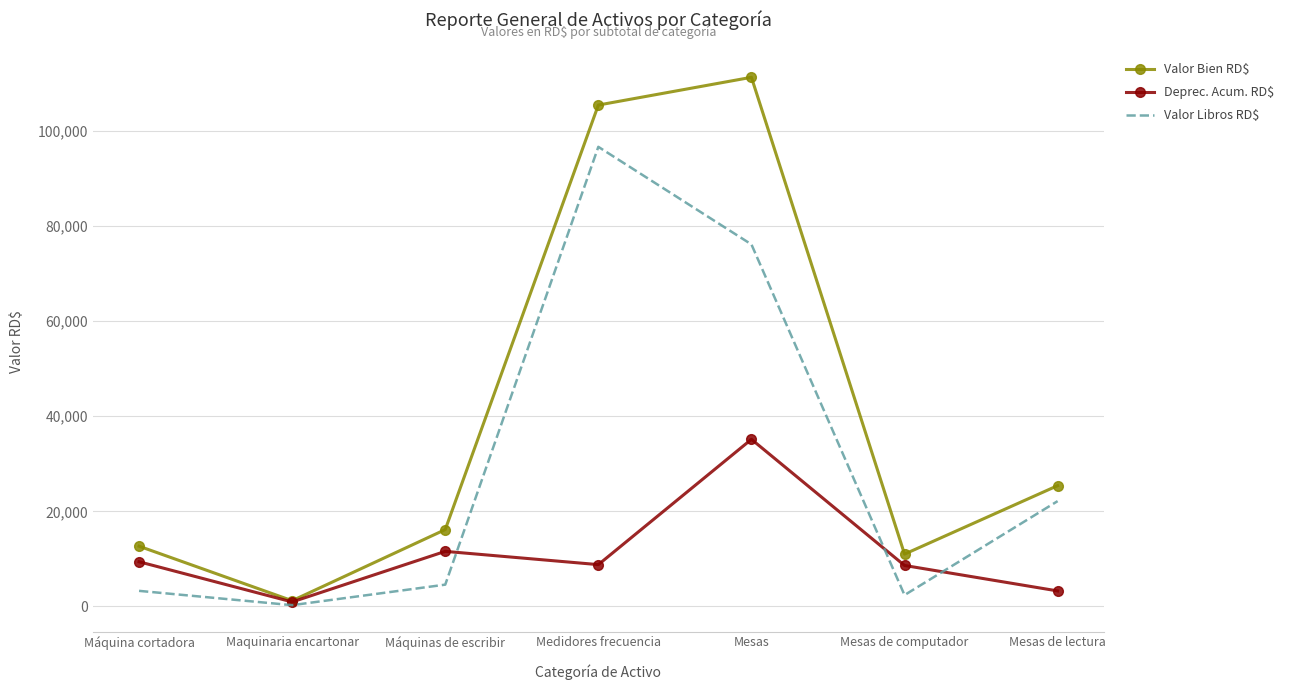

What is the sum of the Valor Bien RD$ values at Mesas de computador and Medidores frecuencia?

116470.8